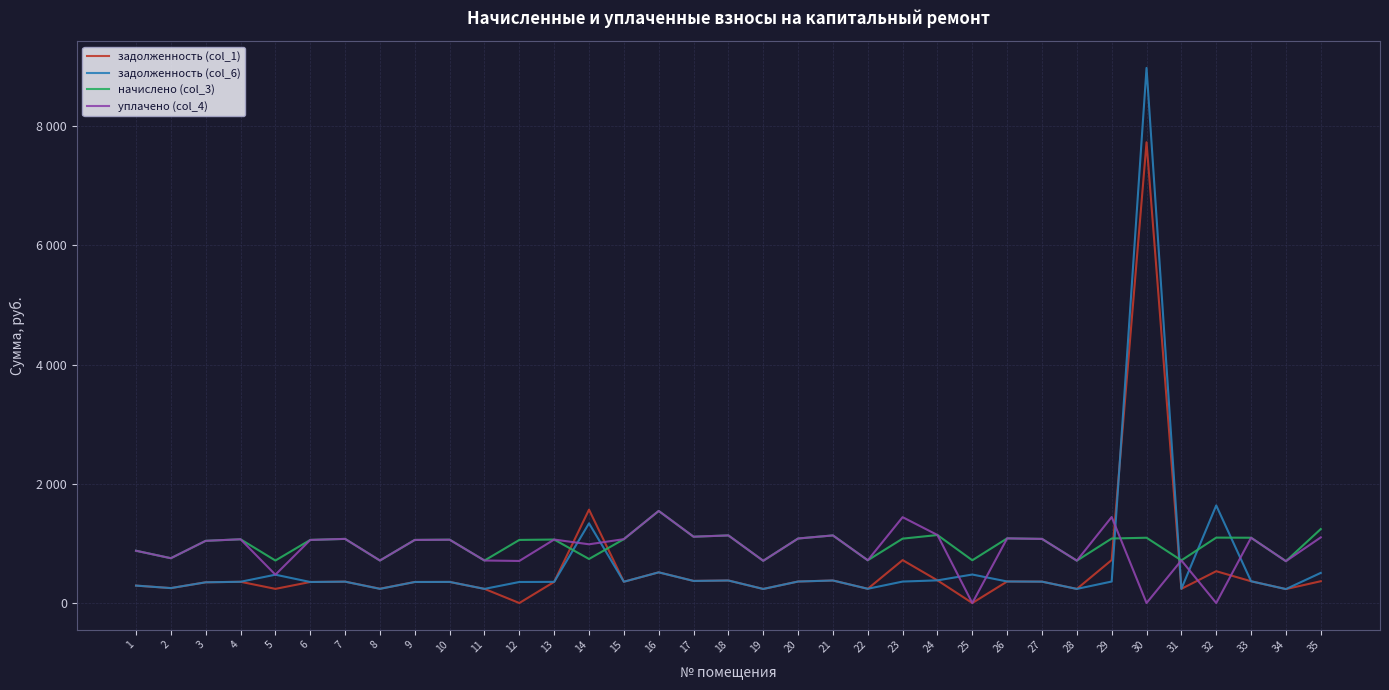

What is the sum of the задолженность (col_1) values at 13 and 18?

733.0